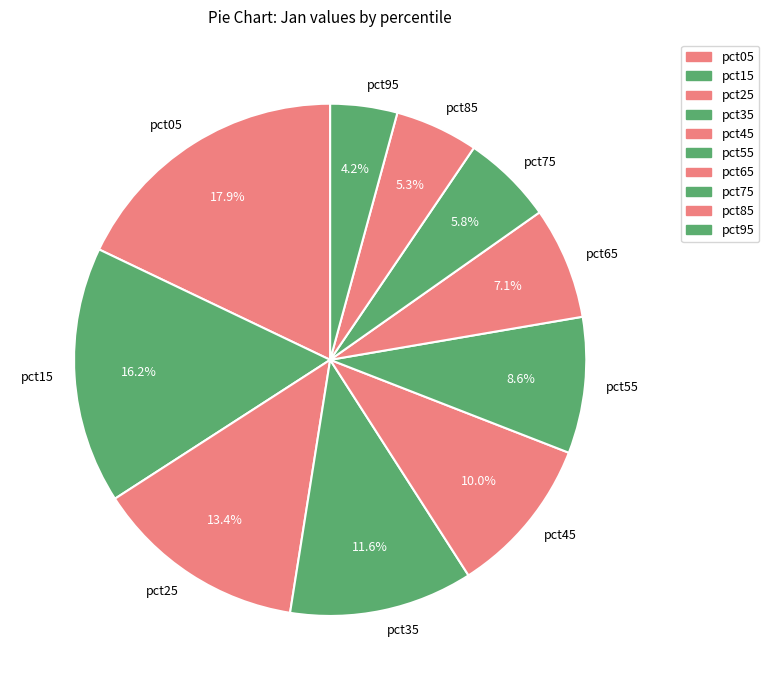

What is the ratio of the value at pct05 to the value at pct35?

1.5